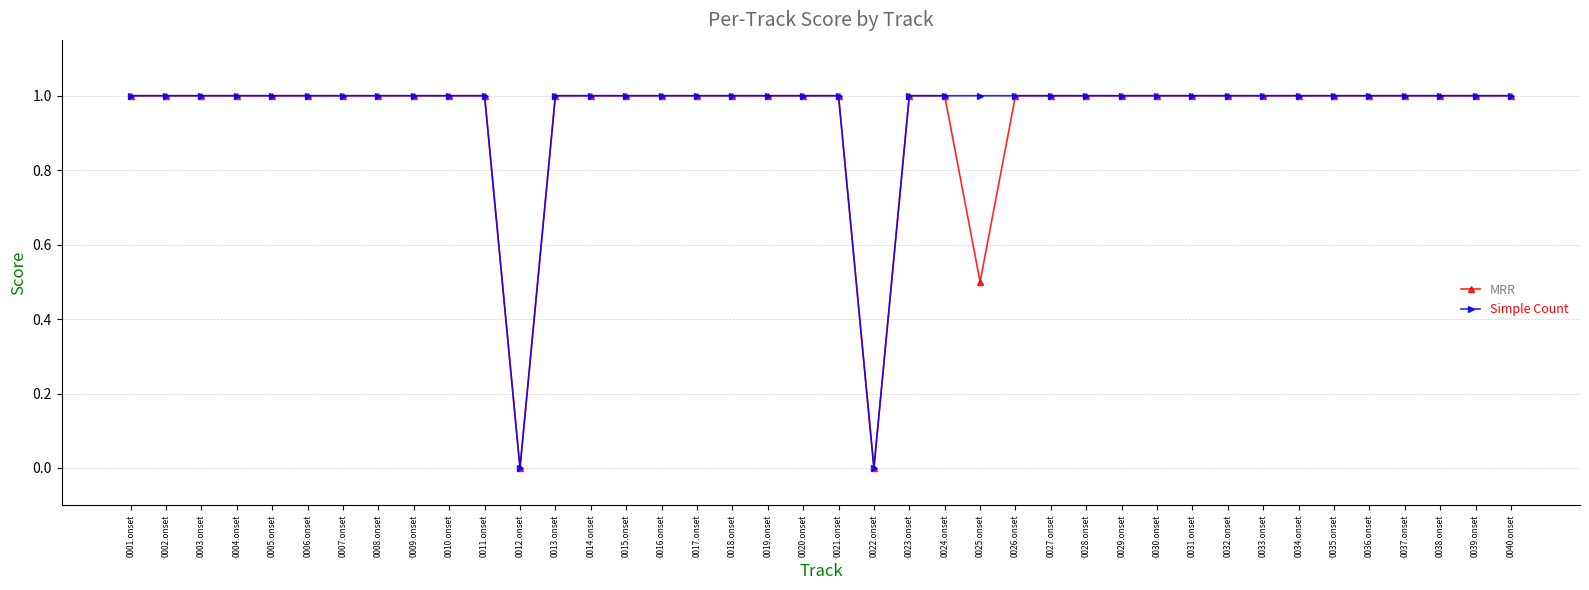

What is the label of the 9th point from the left?

0009.onset